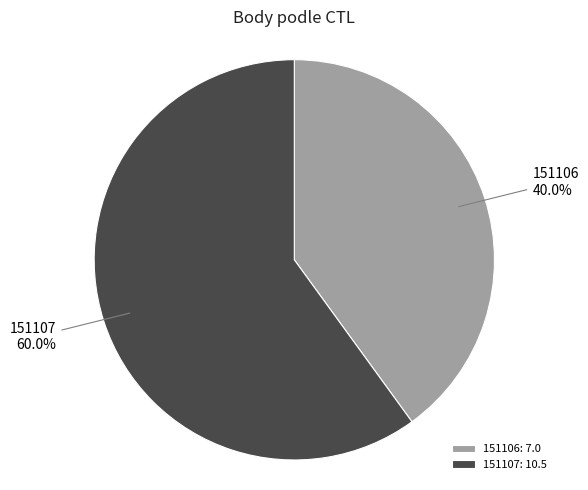

To the nearest percent, what is the difference between the 151107 and 151106 slice percentages?

20%